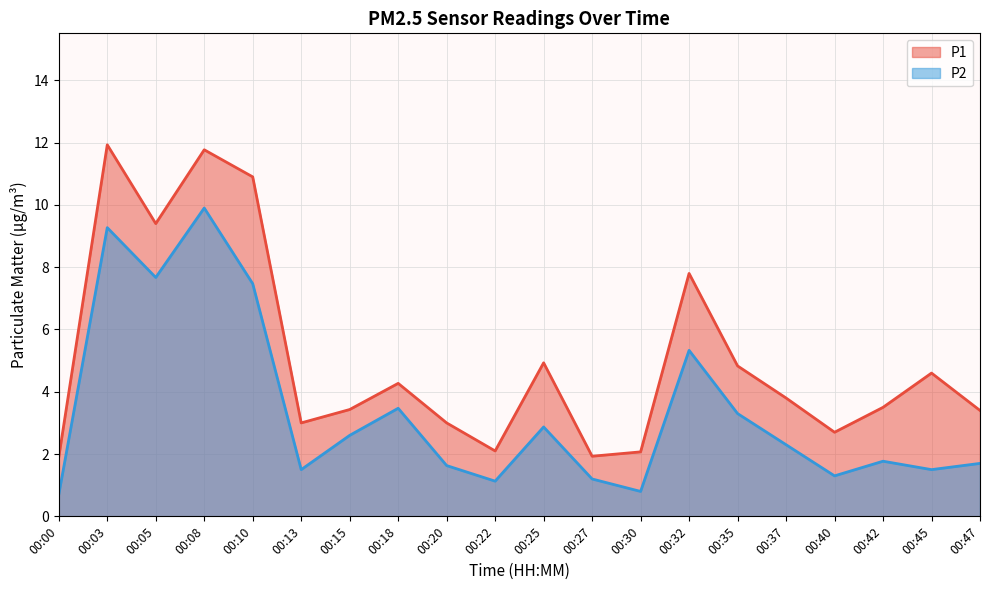

How many lines are shown in the chart?

2